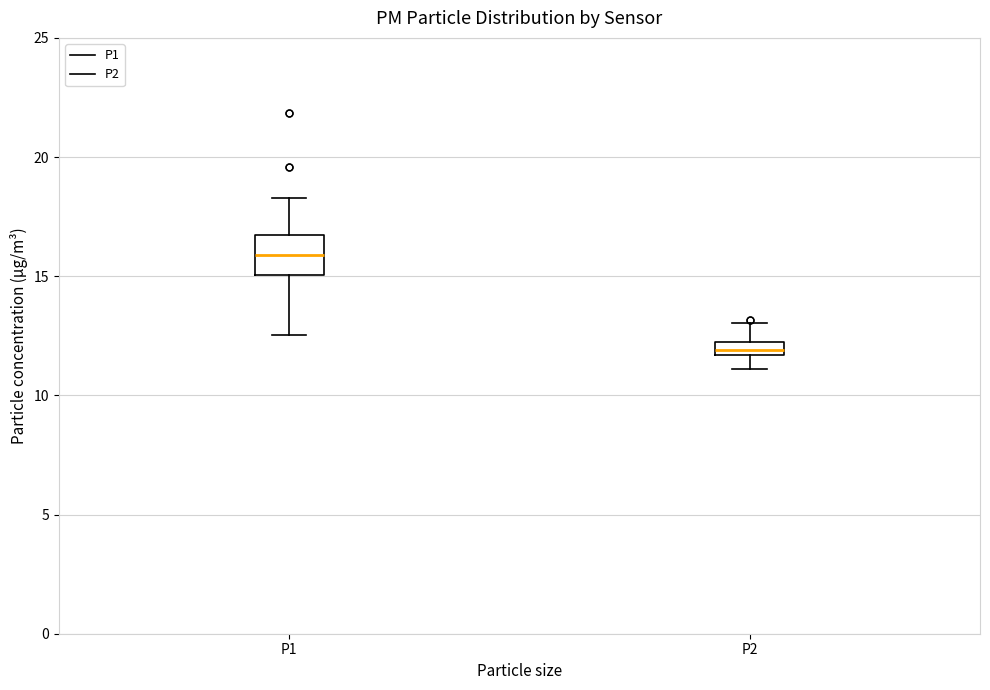

Where is the upper edge of the box for P1 on the y-axis? The values are not printed on the chart, so give them approximately, as read against the axis.

16.5